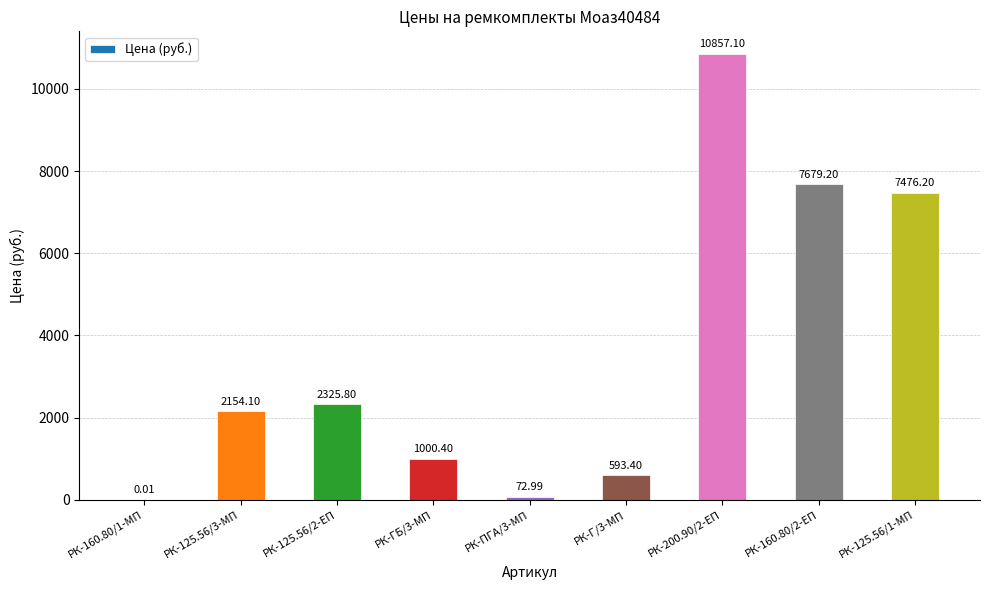

What is the average value?

3573.2